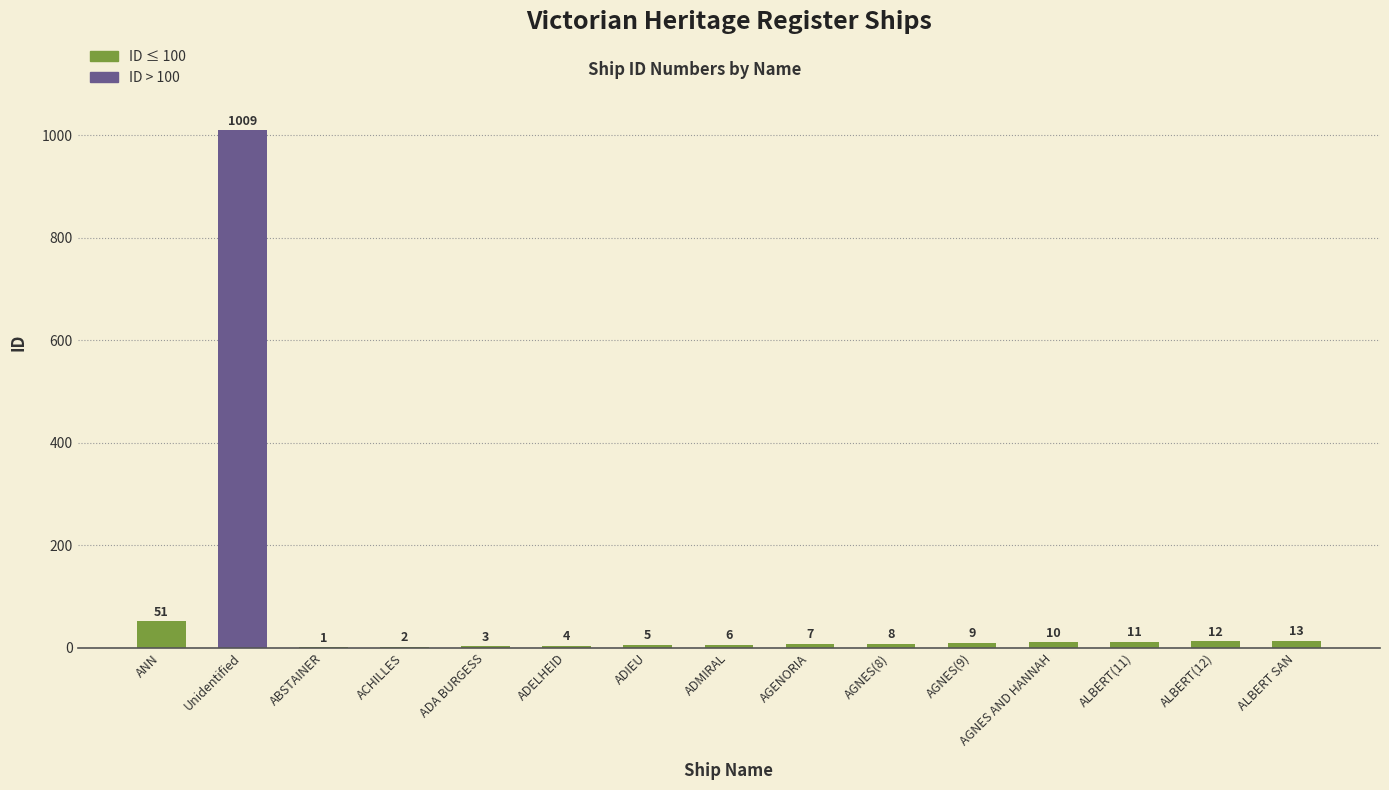

True or false: the data shows 90 at ANN.

False